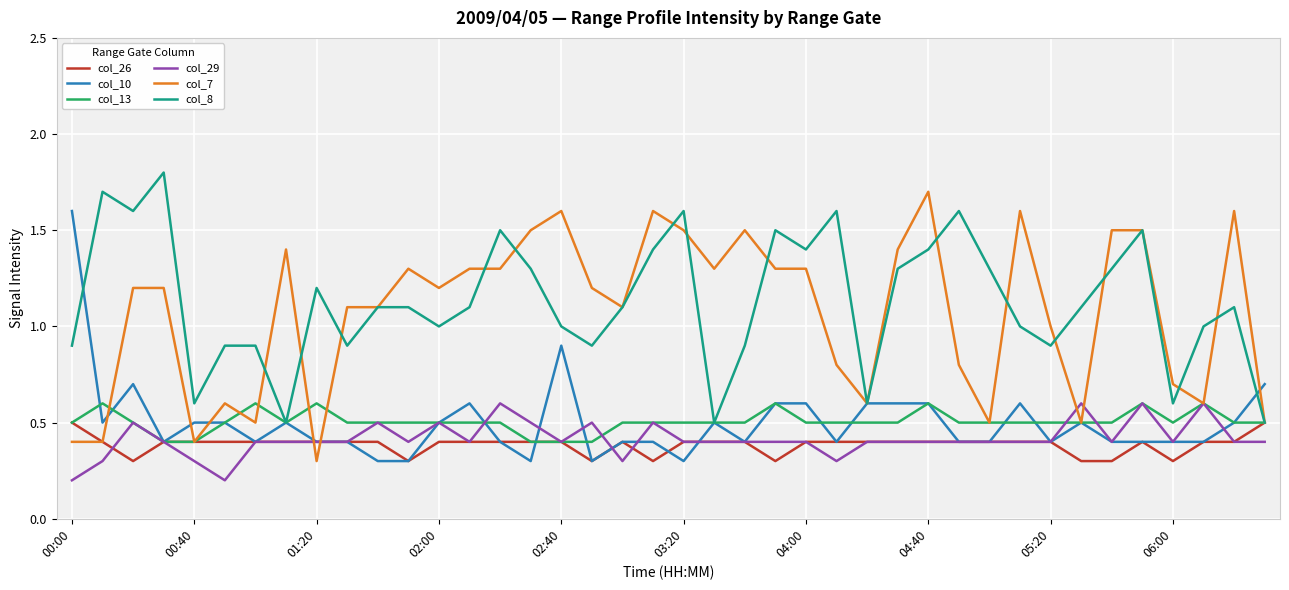

Reading left to right, extract all data points from this chart.

col_26: 0.5	0.4	0.3	0.4	0.4	0.4	0.4	0.4	0.4	0.4	0.4	0.3	0.4	0.4	0.4	0.4	0.4	0.3	0.4	0.3	0.4	0.4	0.4	0.3	0.4	0.4	0.4	0.4	0.4	0.4	0.4	0.4	0.4	0.3	0.3	0.4	0.3	0.4	0.4	0.5
col_10: 1.6	0.5	0.7	0.4	0.5	0.5	0.4	0.5	0.4	0.4	0.3	0.3	0.5	0.6	0.4	0.3	0.9	0.3	0.4	0.4	0.3	0.5	0.4	0.6	0.6	0.4	0.6	0.6	0.6	0.4	0.4	0.6	0.4	0.5	0.4	0.4	0.4	0.4	0.5	0.7
col_13: 0.5	0.6	0.5	0.4	0.4	0.5	0.6	0.5	0.6	0.5	0.5	0.5	0.5	0.5	0.5	0.4	0.4	0.4	0.5	0.5	0.5	0.5	0.5	0.6	0.5	0.5	0.5	0.5	0.6	0.5	0.5	0.5	0.5	0.5	0.5	0.6	0.5	0.6	0.5	0.5
col_29: 0.2	0.3	0.5	0.4	0.3	0.2	0.4	0.4	0.4	0.4	0.5	0.4	0.5	0.4	0.6	0.5	0.4	0.5	0.3	0.5	0.4	0.4	0.4	0.4	0.4	0.3	0.4	0.4	0.4	0.4	0.4	0.4	0.4	0.6	0.4	0.6	0.4	0.6	0.4	0.4
col_7: 0.4	0.4	1.2	1.2	0.4	0.6	0.5	1.4	0.3	1.1	1.1	1.3	1.2	1.3	1.3	1.5	1.6	1.2	1.1	1.6	1.5	1.3	1.5	1.3	1.3	0.8	0.6	1.4	1.7	0.8	0.5	1.6	1.0	0.5	1.5	1.5	0.7	0.6	1.6	0.5
col_8: 0.9	1.7	1.6	1.8	0.6	0.9	0.9	0.5	1.2	0.9	1.1	1.1	1.0	1.1	1.5	1.3	1.0	0.9	1.1	1.4	1.6	0.5	0.9	1.5	1.4	1.6	0.6	1.3	1.4	1.6	1.3	1.0	0.9	1.1	1.3	1.5	0.6	1.0	1.1	0.5